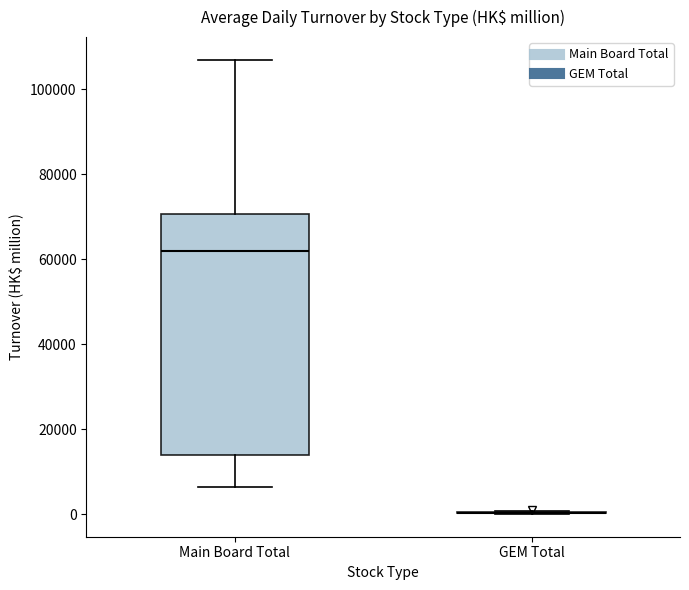

Comparing the boxes themselves (not the whiskers), which one is the tallest?

Main Board Total